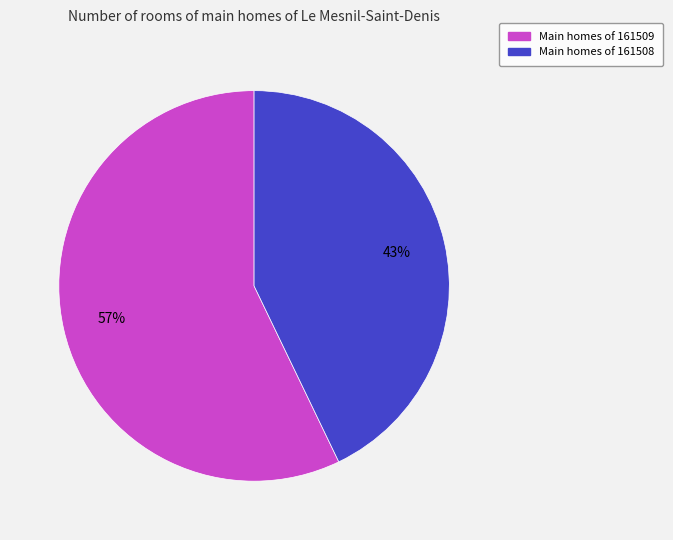

Does any single category account for the majority?

Yes